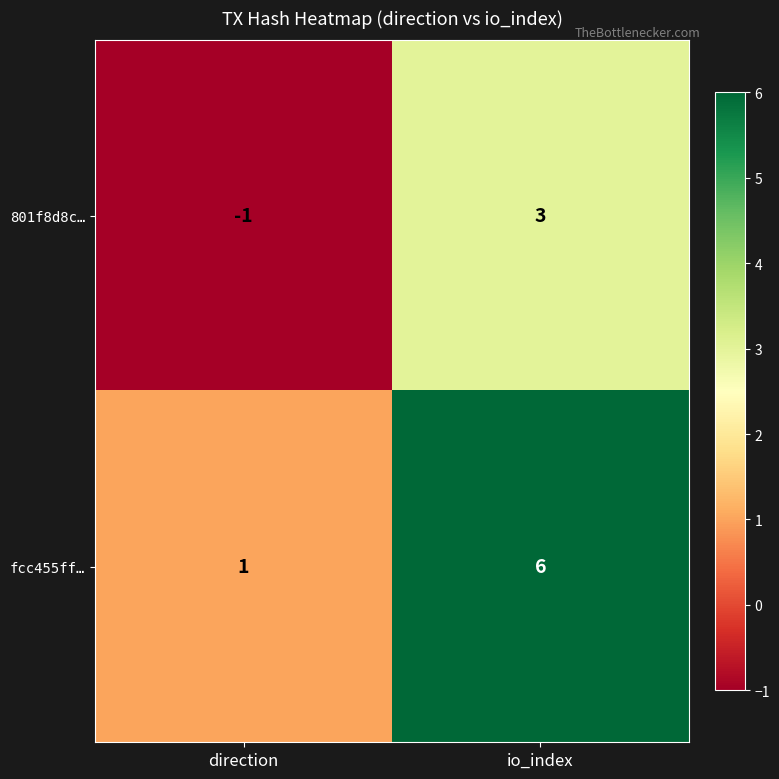

What is the difference between the maximum and minimum values in the fcc455ff… series?

5